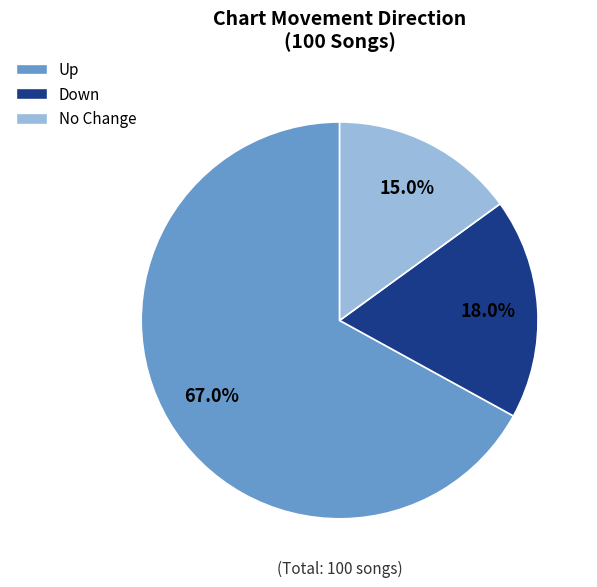

Is there a majority slice in this chart?

Yes